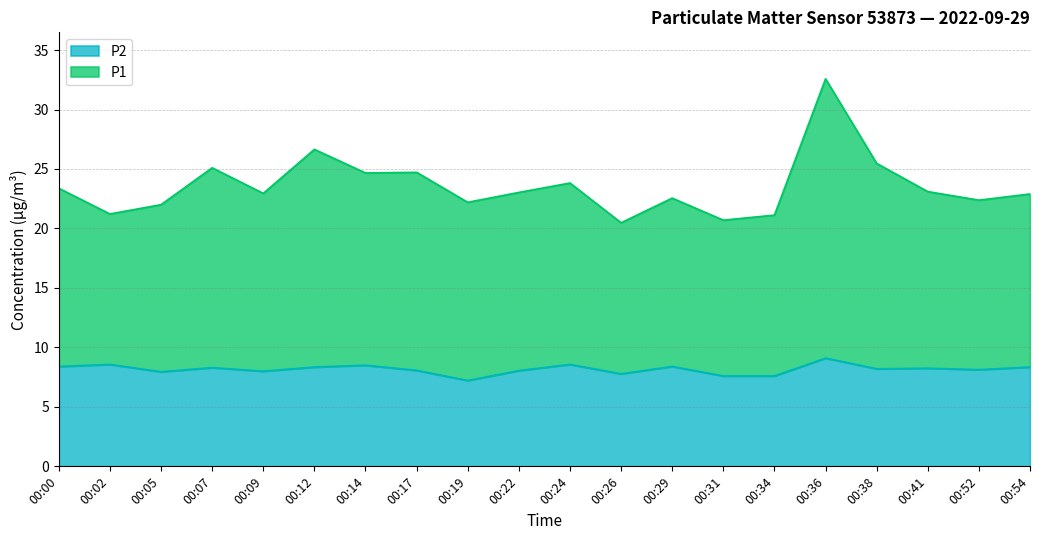

What is the value of the P2 point at the 8th from the left?

8.1